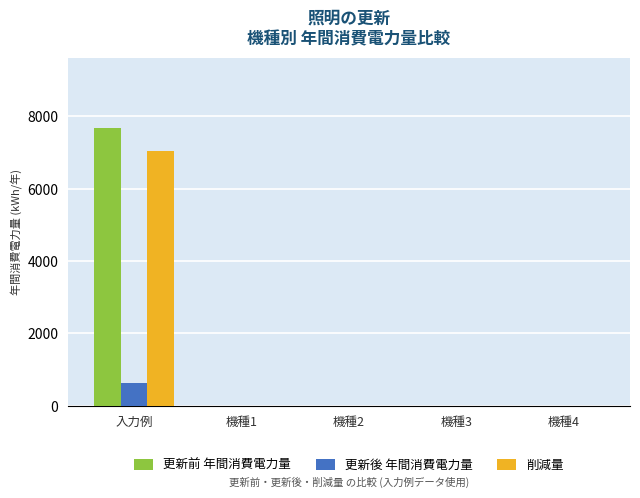

Is it true that 更新後 年間消費電力量 equals 0.0 at 機種3?

True